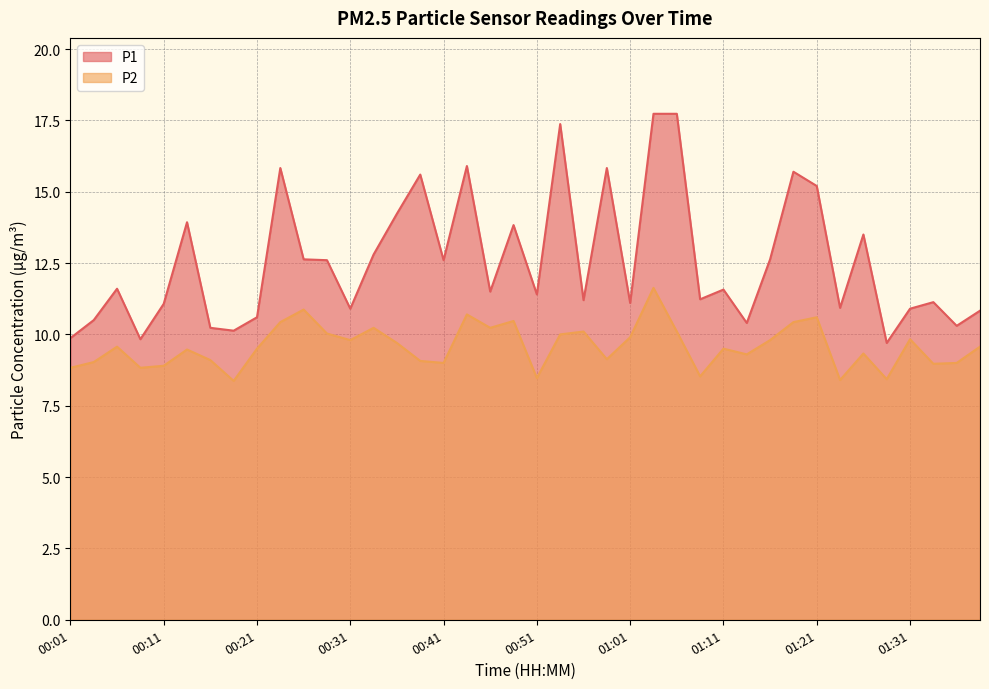

At which category does the chart reach its peak across all series?

01:04